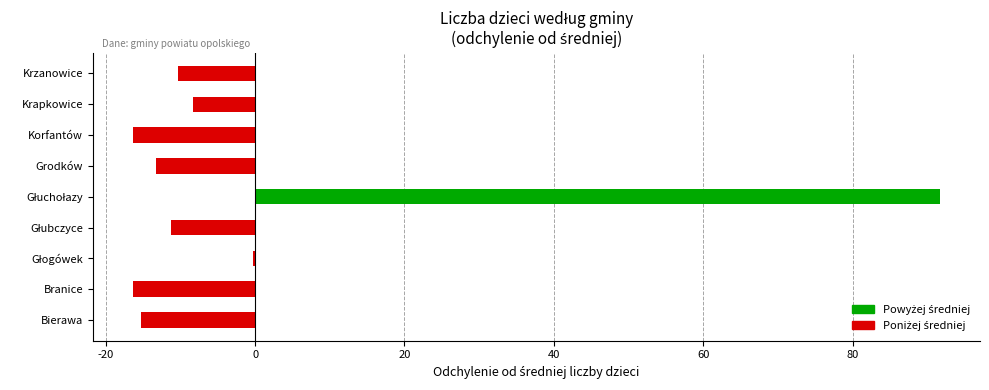

The chart shows a value of -16.3 at Korfantów. True or false?

True